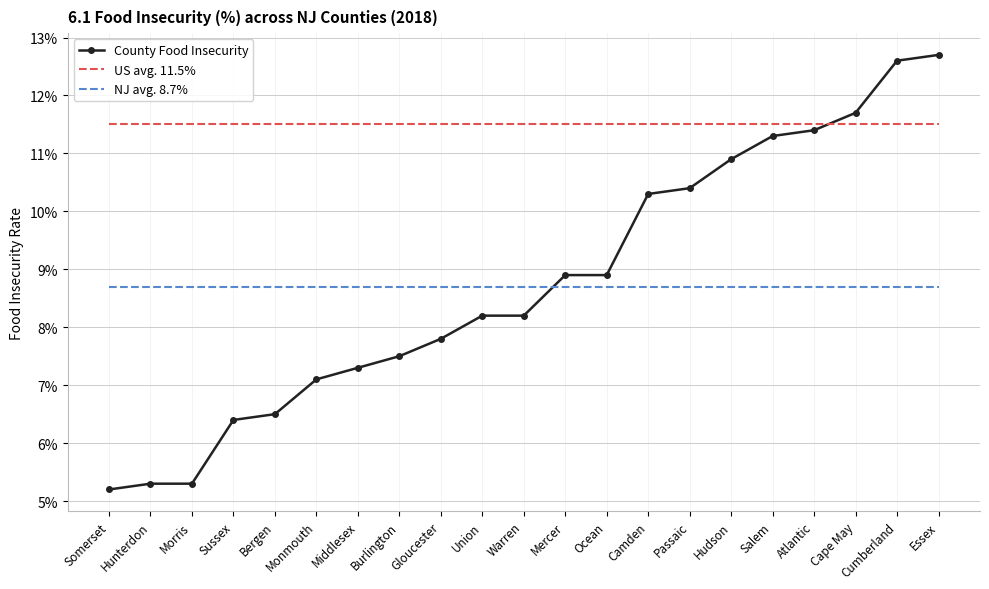

Which series has the largest range (max minus min)?

County Food Insecurity